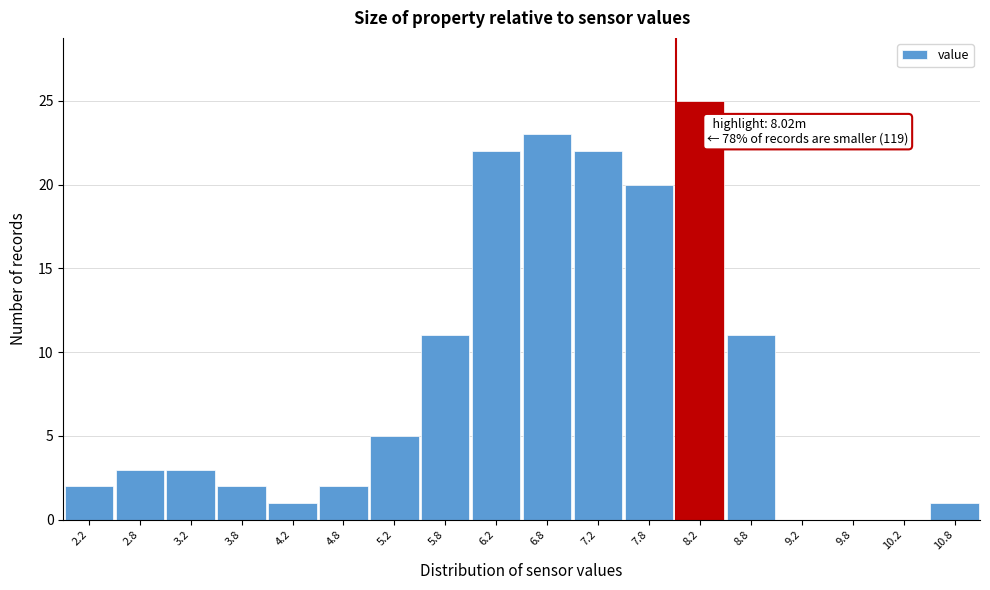

Over which range of the x-axis is the bar tallest?

8.0 to 8.5